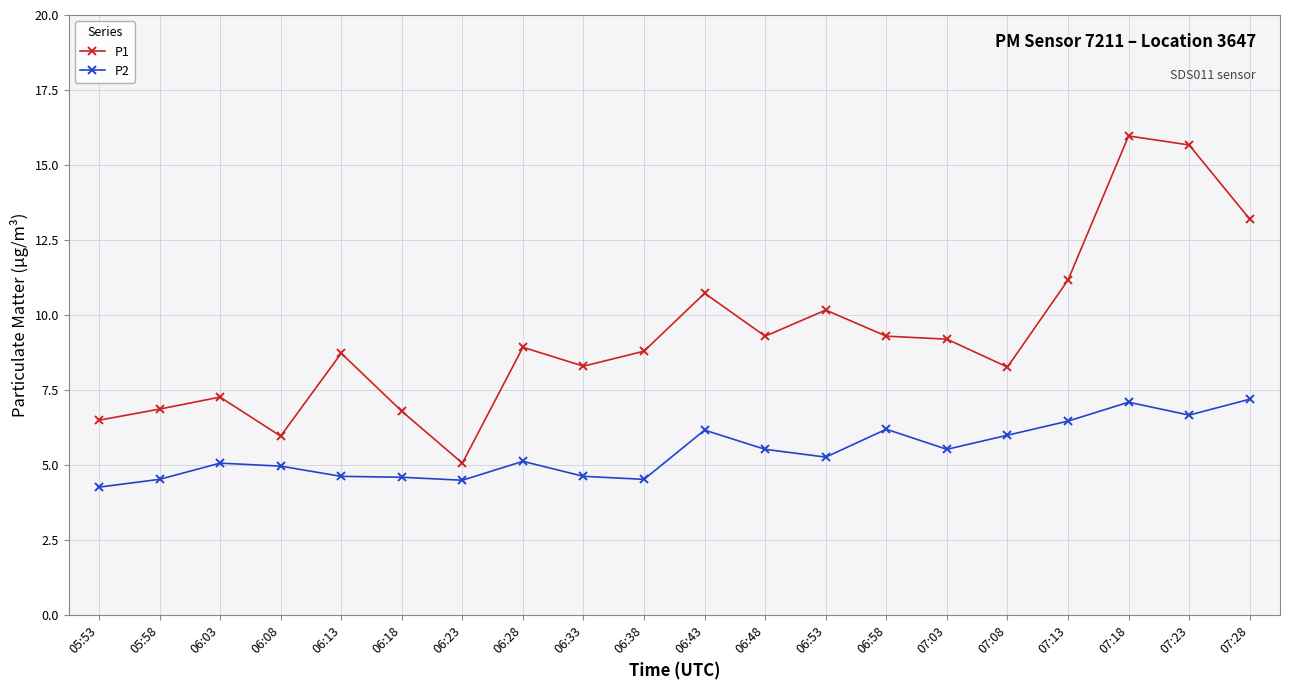

In P1, how many points are lower than both neighbors (excluding endpoints)?

5